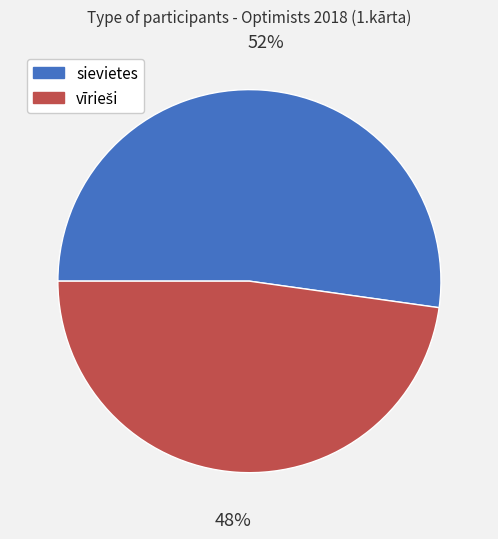

Which slice is the largest?

sievietes